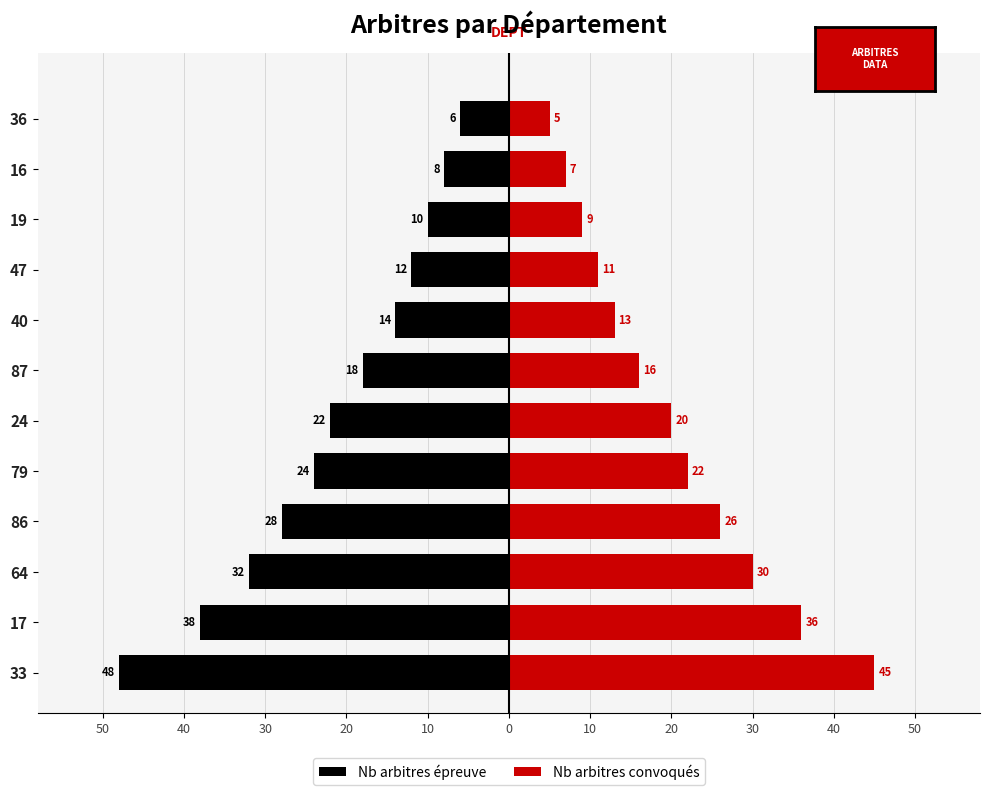

Between 19 and 64, which is larger?

19